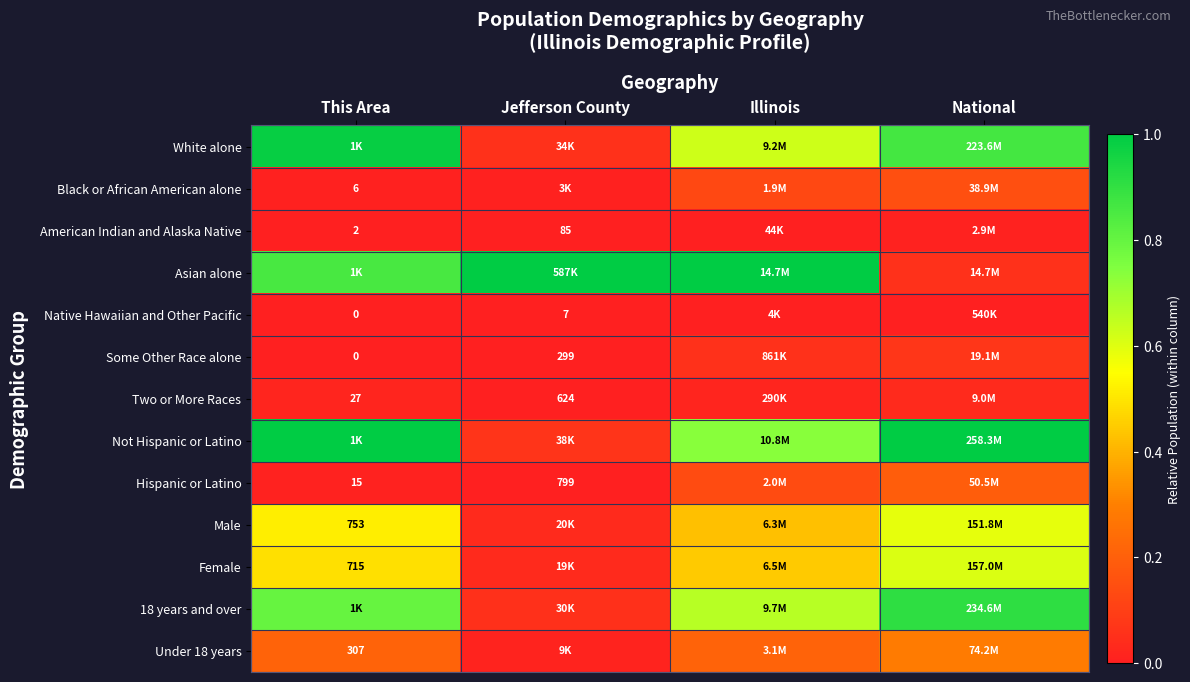

Which has a higher value, Jefferson County or Illinois?

Illinois